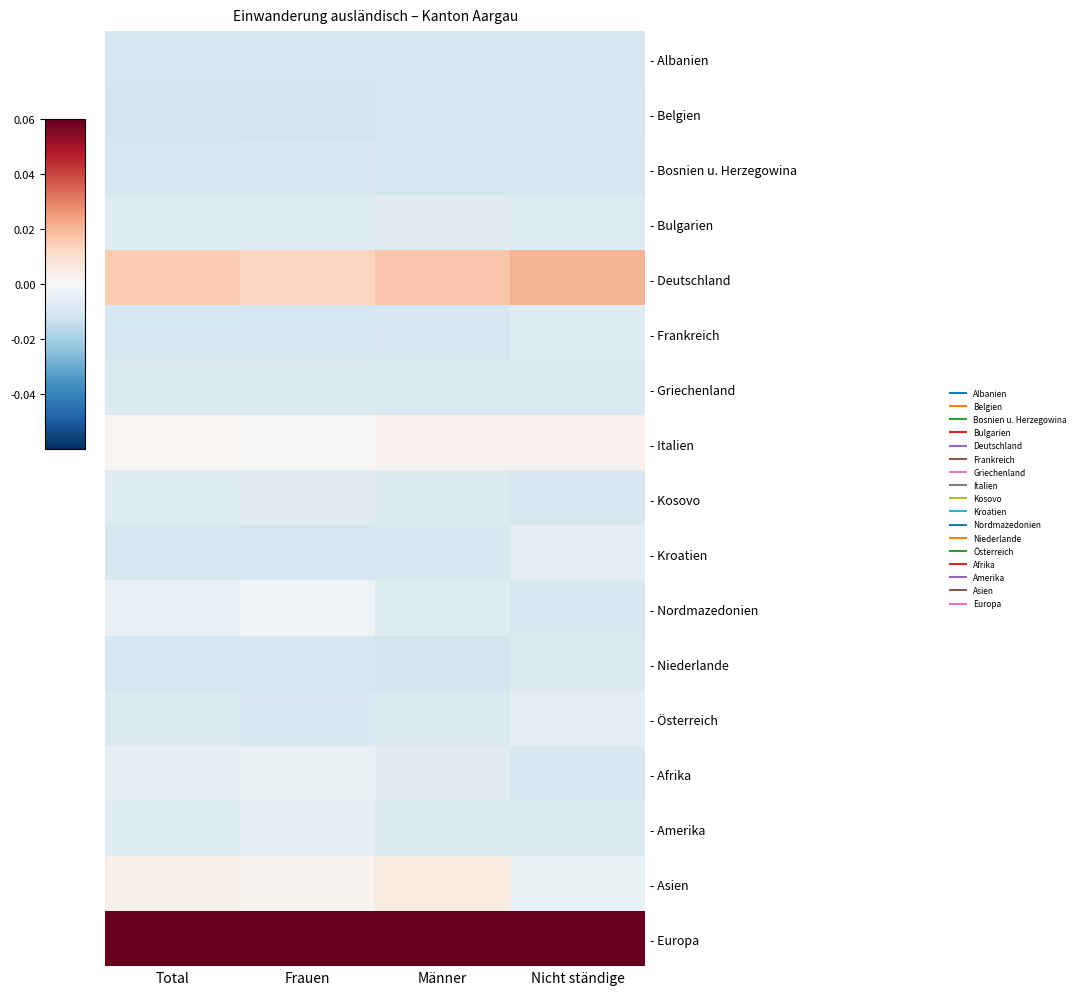

How many distinct data groups are displayed?

17